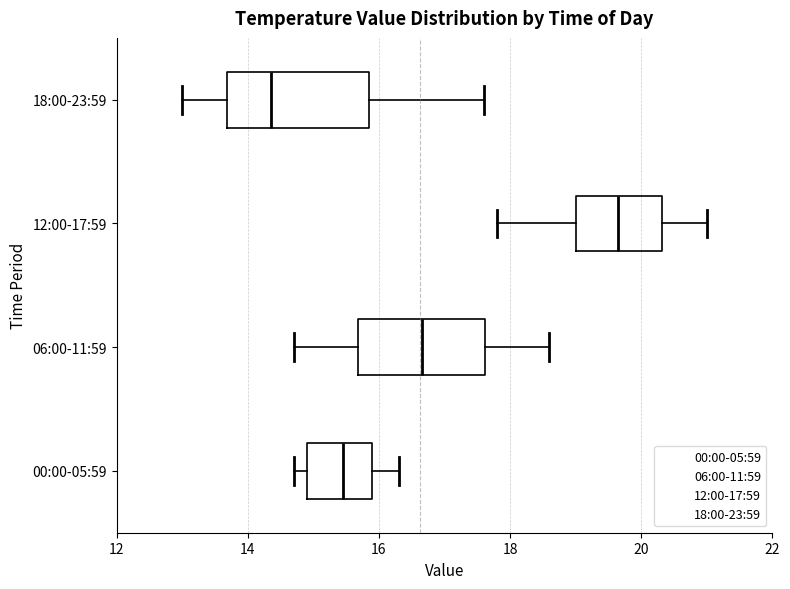

Reading bottom to top, transcribe this box plot: for each box, give where its median line is, the range the box spans, and where its two whiskers end, as read against the x-axis. The values are not printed on the chart, so give them approximately, as read against the axis.

00:00-05:59: median 15.4, box 15.0 to 16.0, whiskers 14.8 to 16.4
06:00-11:59: median 16.6, box 15.6 to 17.6, whiskers 14.8 to 18.6
12:00-17:59: median 19.6, box 19.0 to 20.4, whiskers 17.8 to 21.0
18:00-23:59: median 14.4, box 13.6 to 15.8, whiskers 13.0 to 17.6